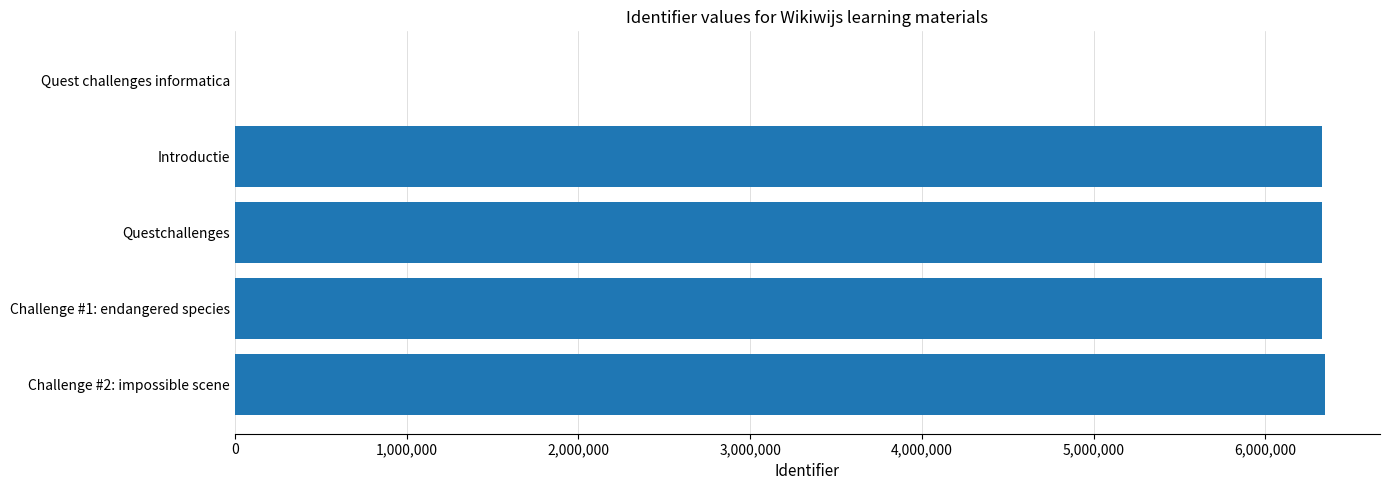

How many data points does each series have?

5